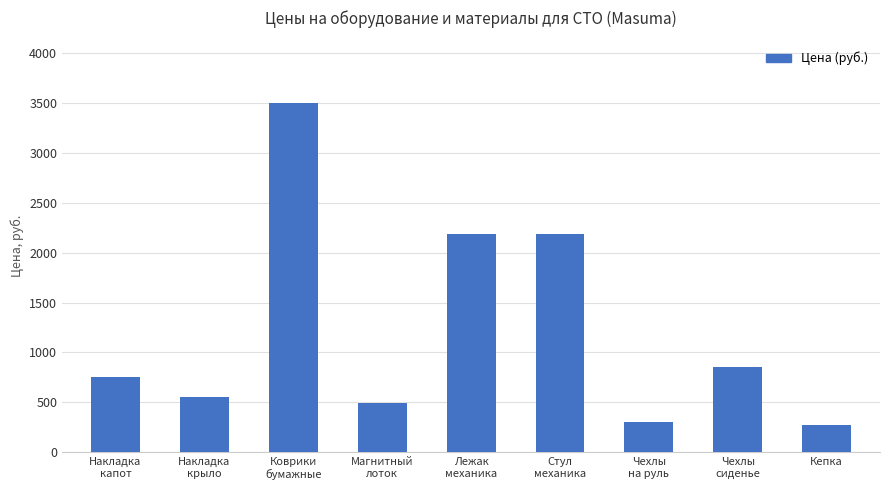

What is the average value?

1234